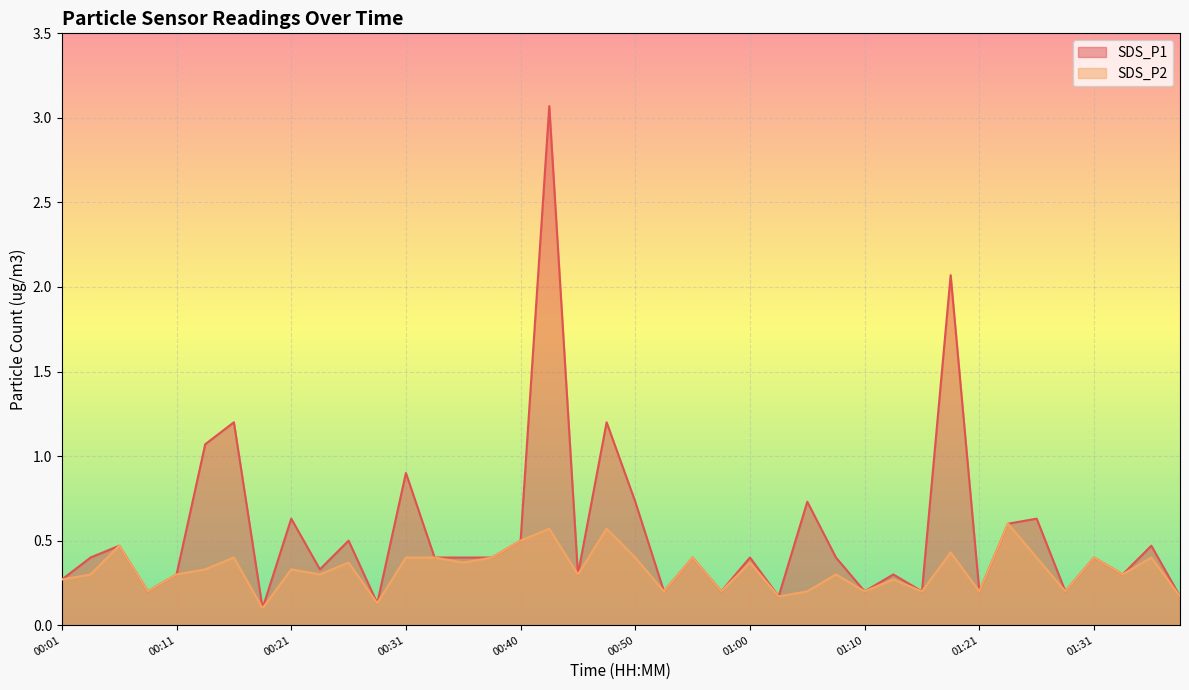

What is the value of the SDS_P2 point at the 32nd from the left?

0.4